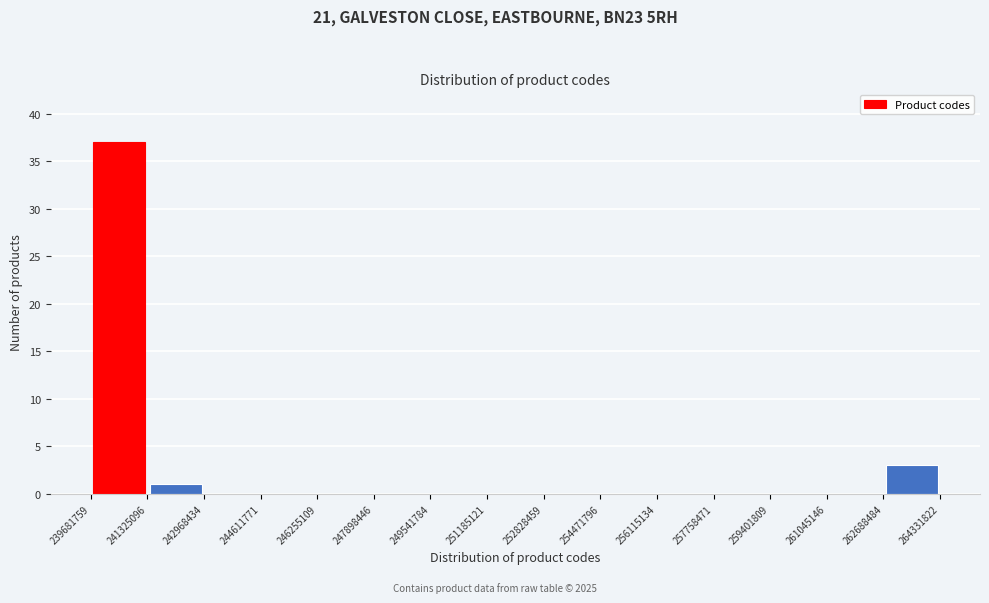

Over which range of the x-axis is the bar tallest?

239681759 to 241325096